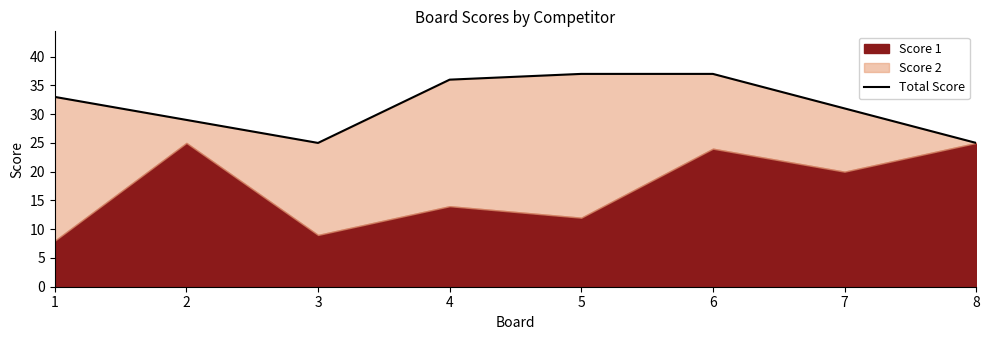

How many points are lower than both their immediate neighbors (excluding endpoints)?

1